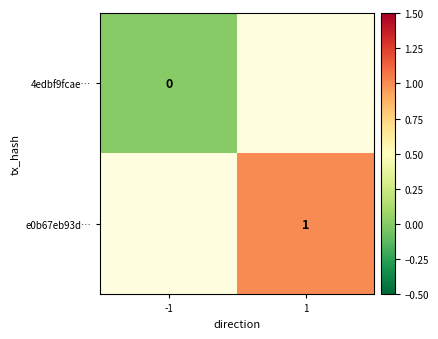

The e0b67eb93d… series shows 1 at 1. True or false?

True